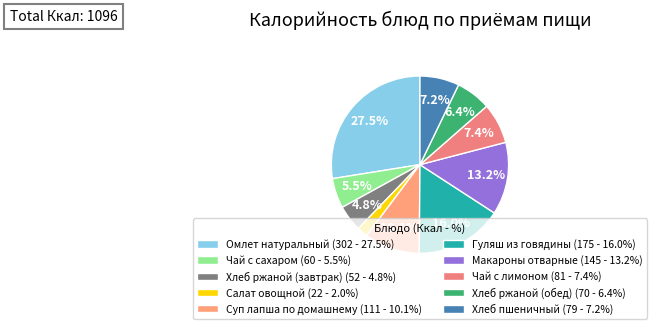

Rank the categories by value from lowest to highest.

Салат овощной, Хлеб ржаной (завтрак), Чай с сахаром, Хлеб ржаной (обед), Хлеб пшеничный, Чай с лимоном, Суп лапша по домашнему, Макароны отварные, Гуляш из говядины, Омлет натуральный